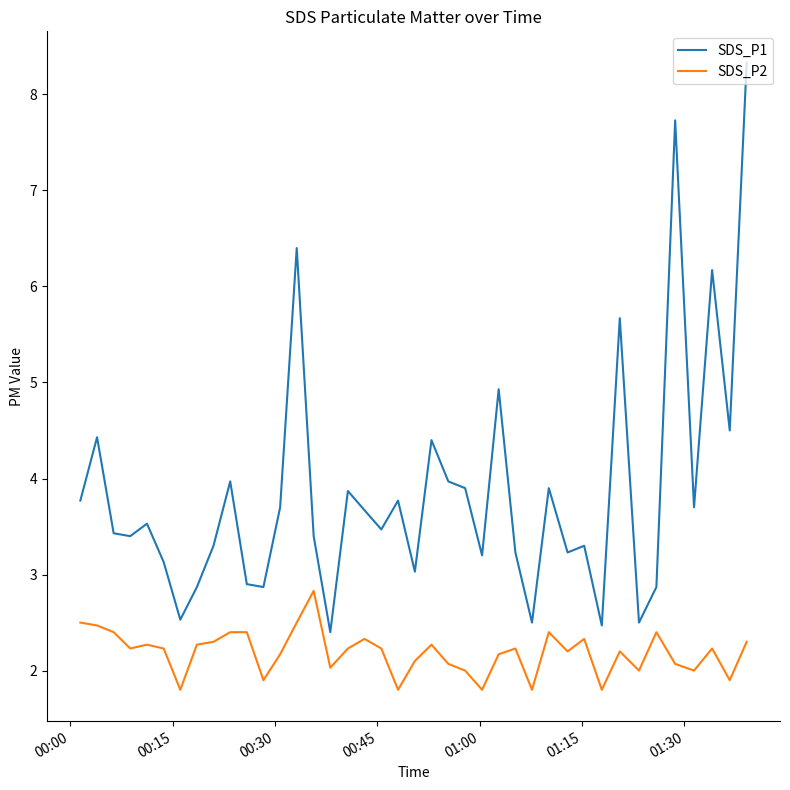

True or false: SDS_P2 and SDS_P1 cross at least once.

False